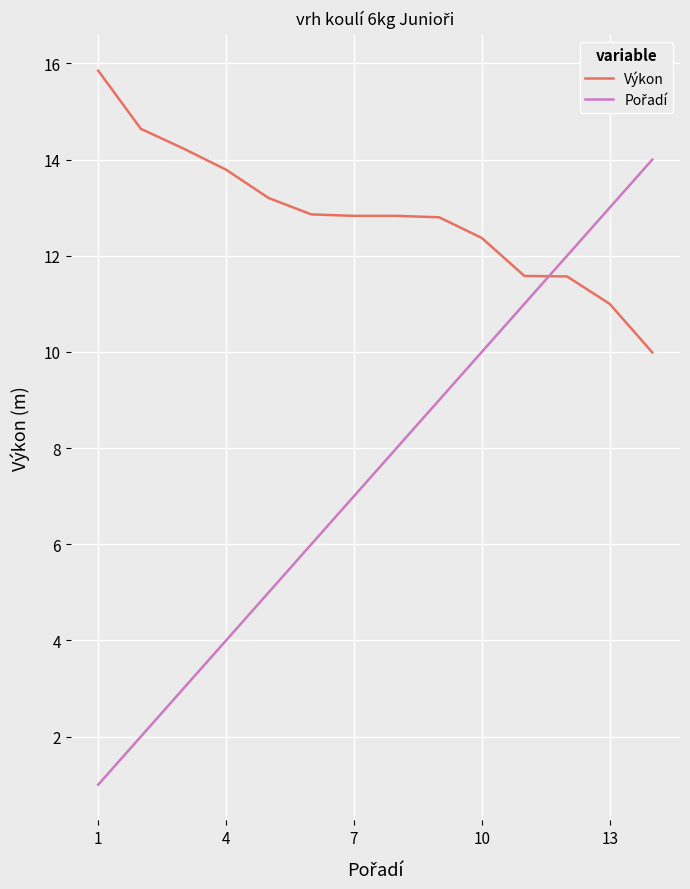

What is the difference between the maximum and minimum values in the Výkon series?

5.9